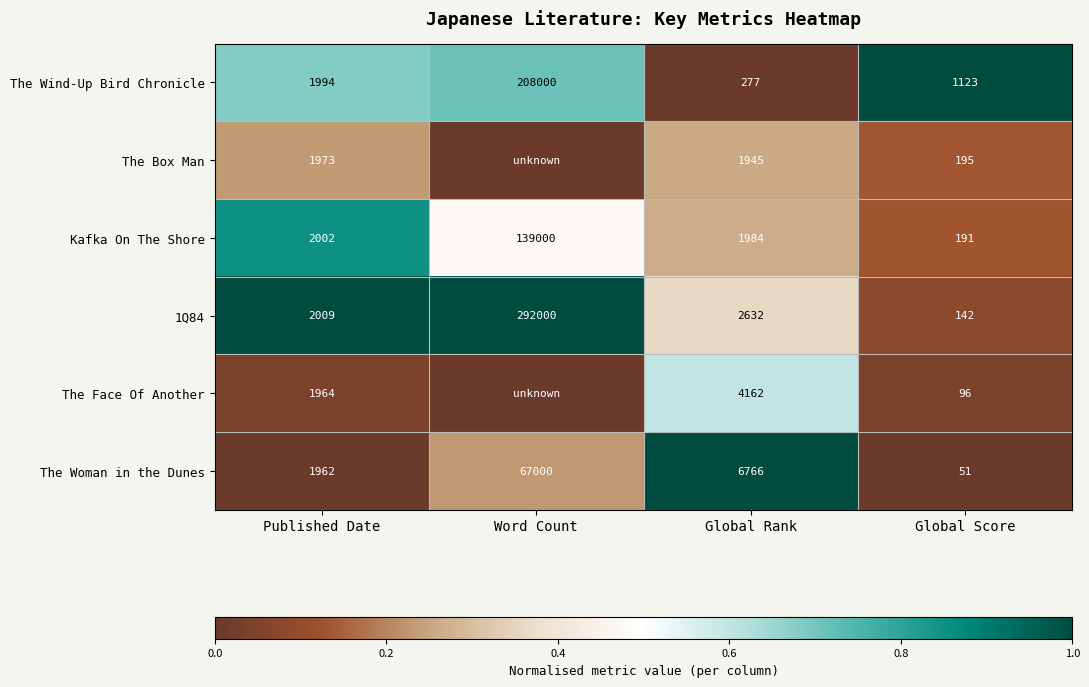

Which series changed the most between Global Rank and Global Score?

The Woman in the Dunes